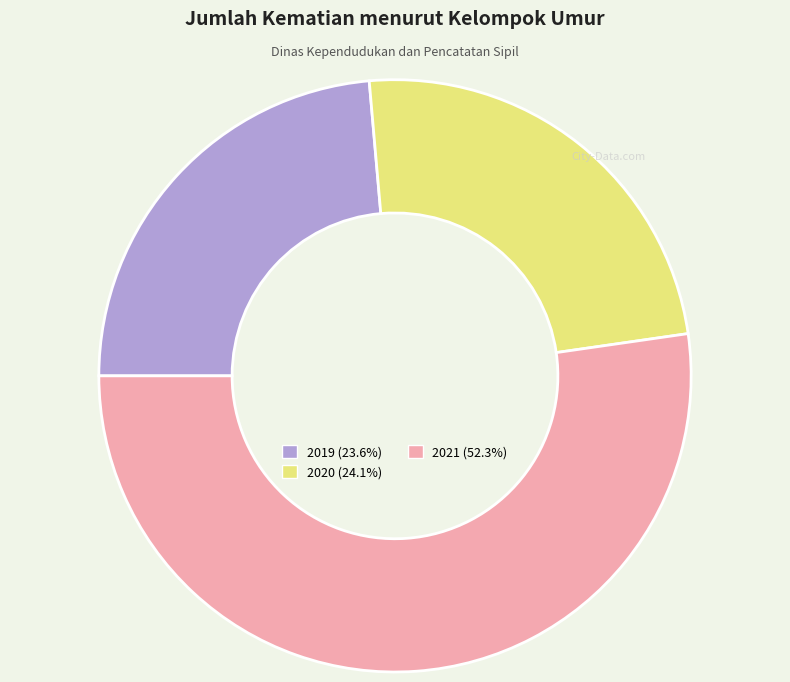

Between 2021 and 2020, which is larger?

2021